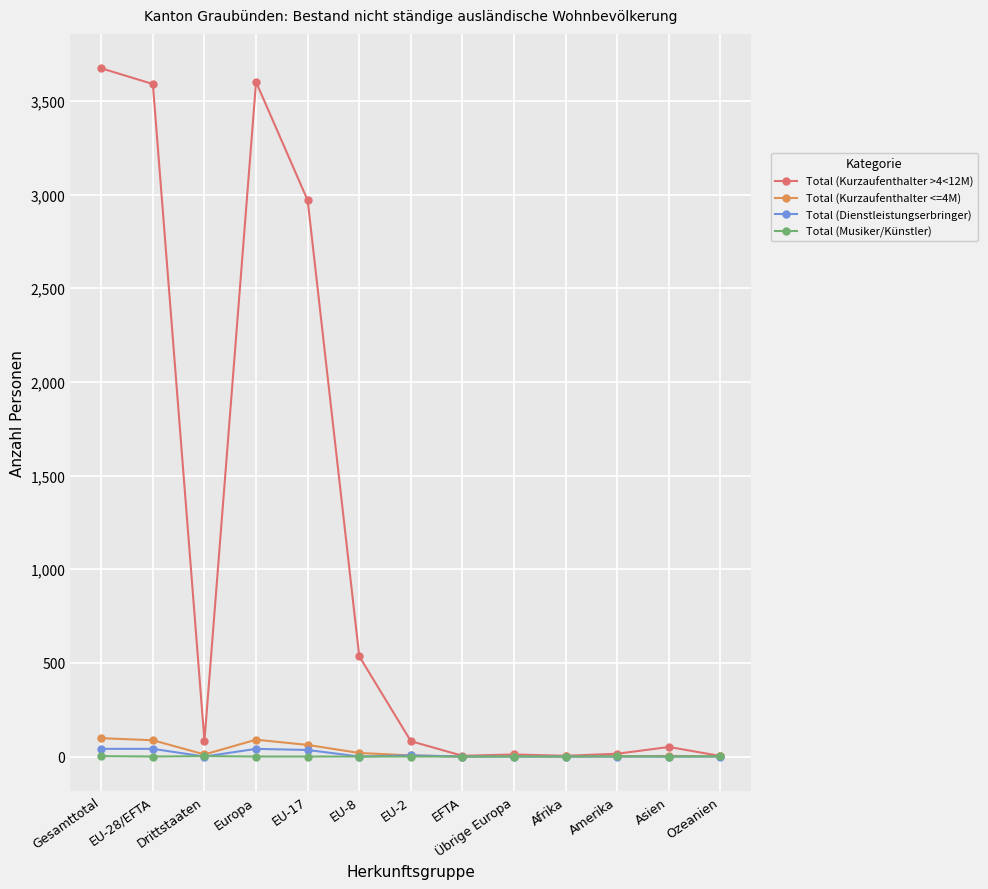

Is it true that Total (Kurzaufenthalter >4<12M) equals 3601 at Europa?

True